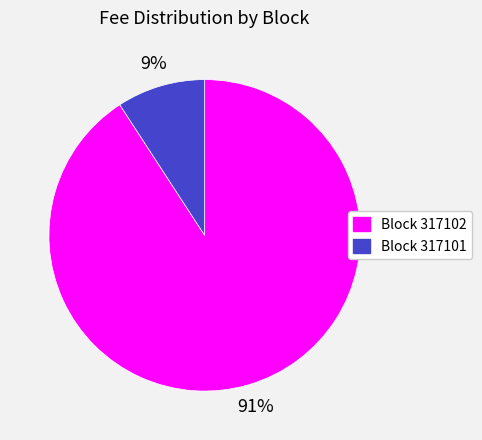

Do Block 317102 and Block 317101 together represent more than half of the pie?

Yes